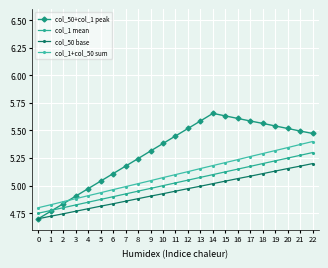

How many data points does each series have?

23